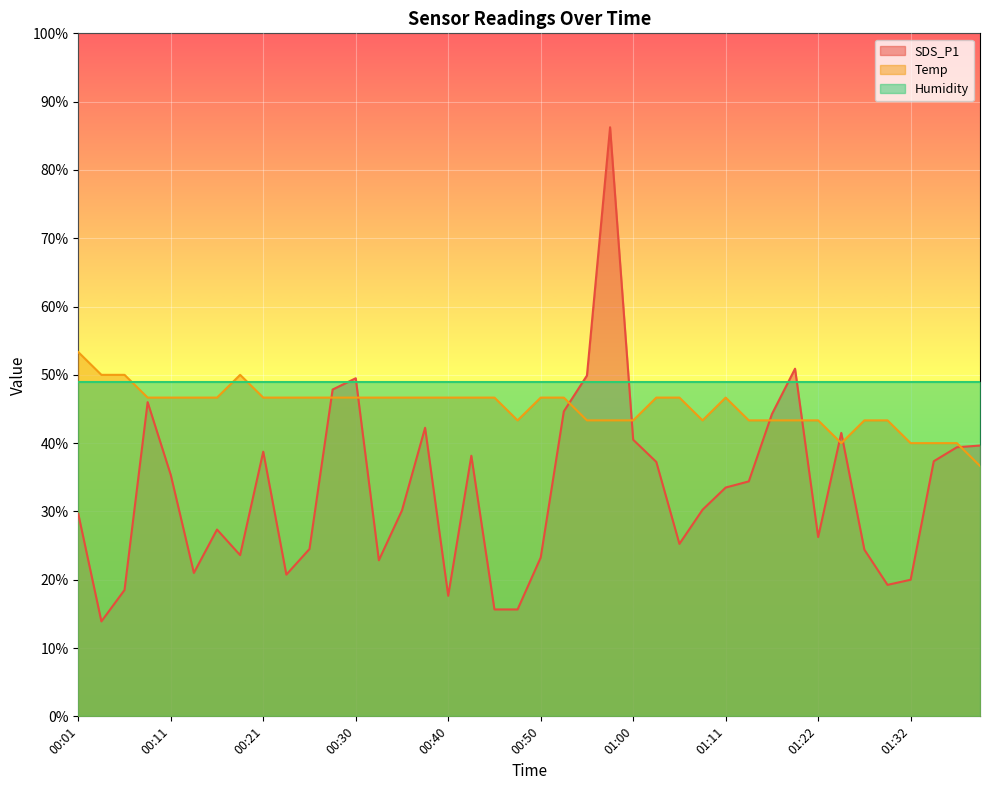

Which series has the widest spread of values?

SDS_P1